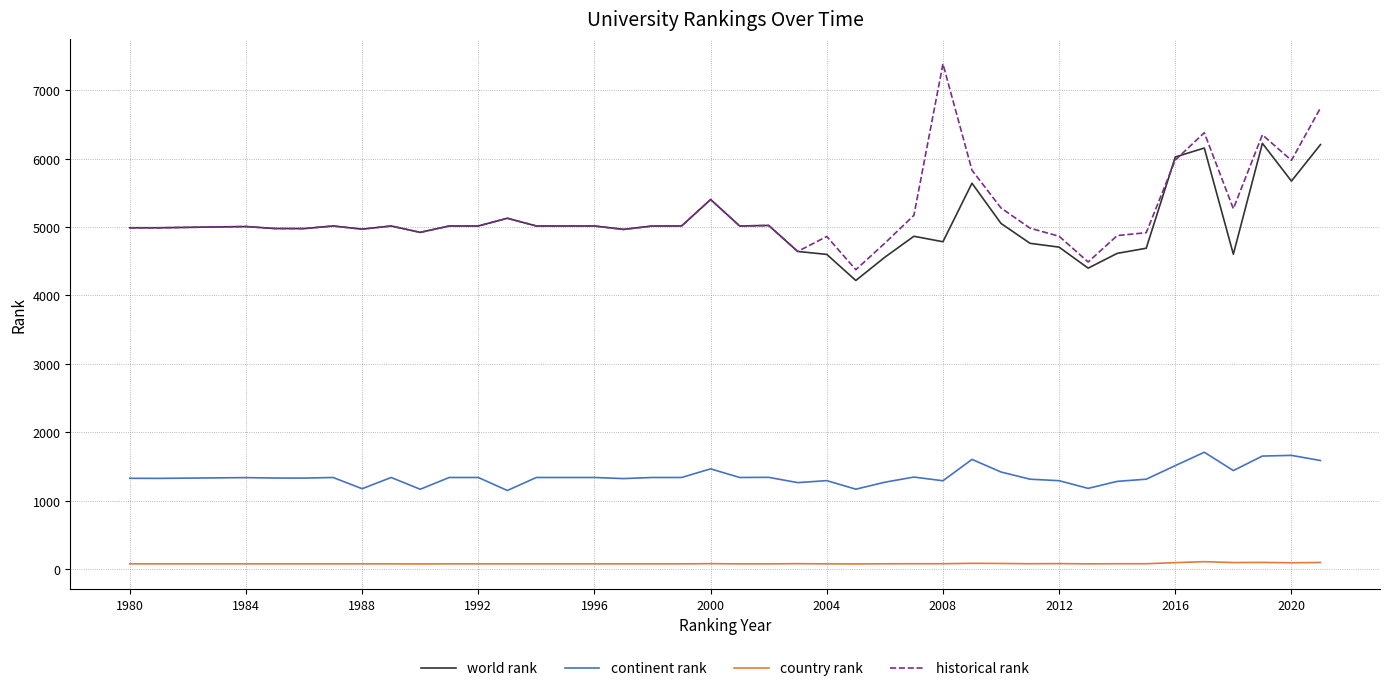

Rank the series by their maximum value, from highest to lowest.

historical rank, world rank, continent rank, country rank